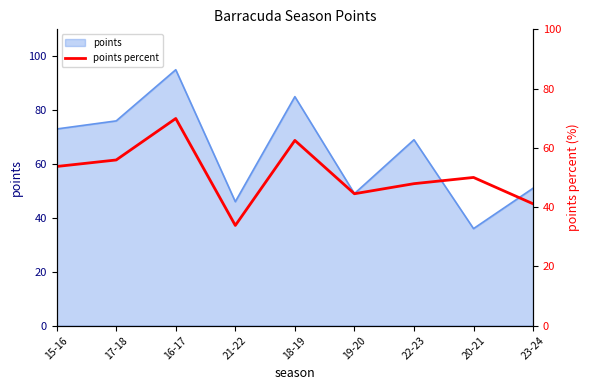

How many data points are above 50?

4